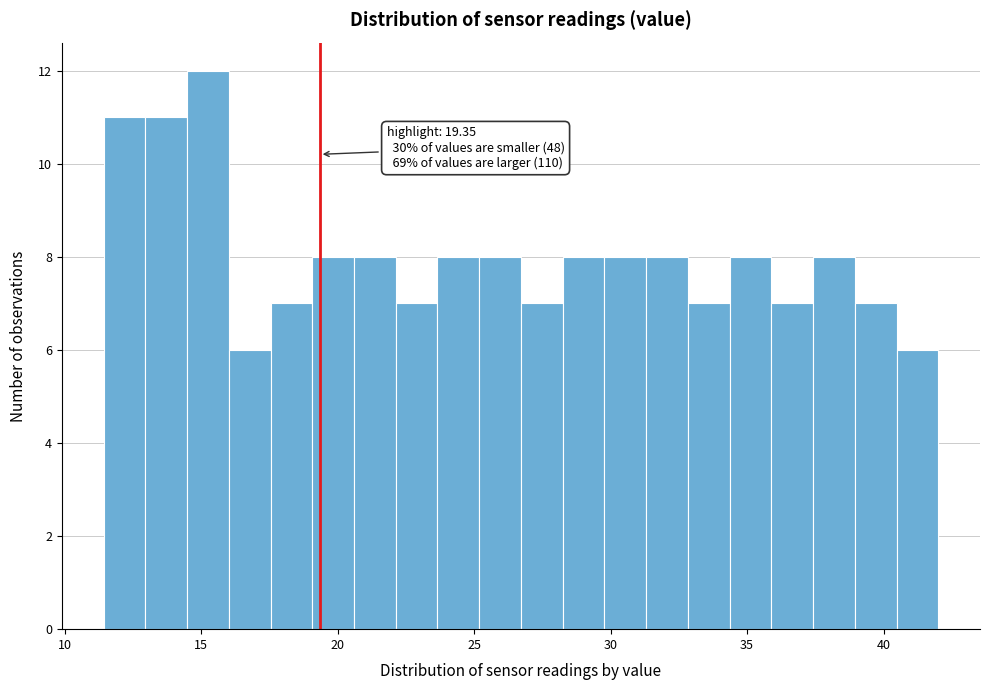

Around what value on the x-axis is the tallest bar? Give the approximate position of its centre, as read against the axis.

15.5